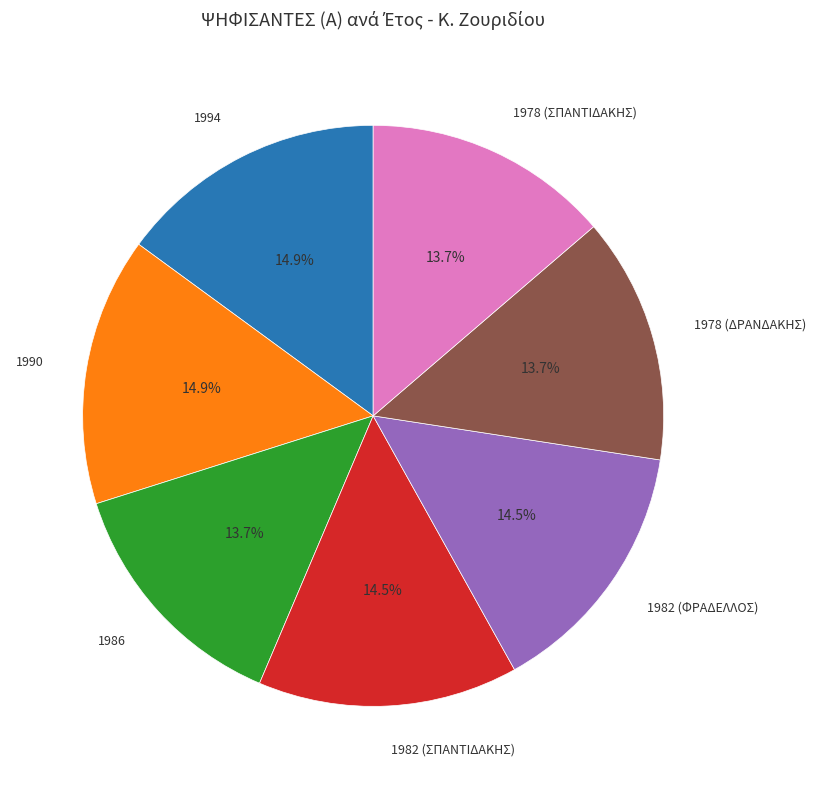

To the nearest percent, what is the average slice percentage?

14%